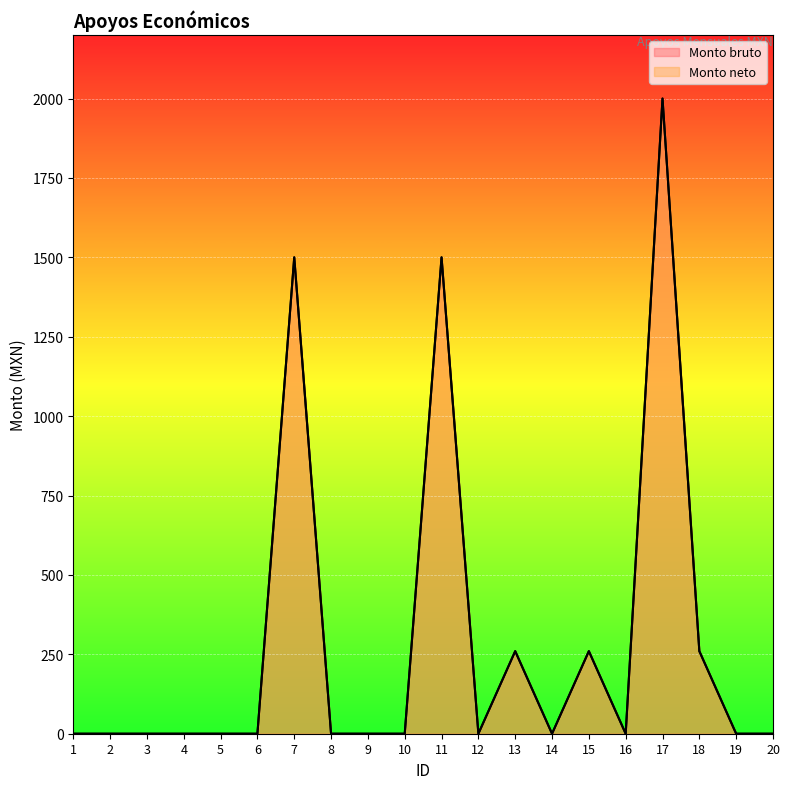

True or false: Monto neto and Monto bruto intersect in this chart.

False